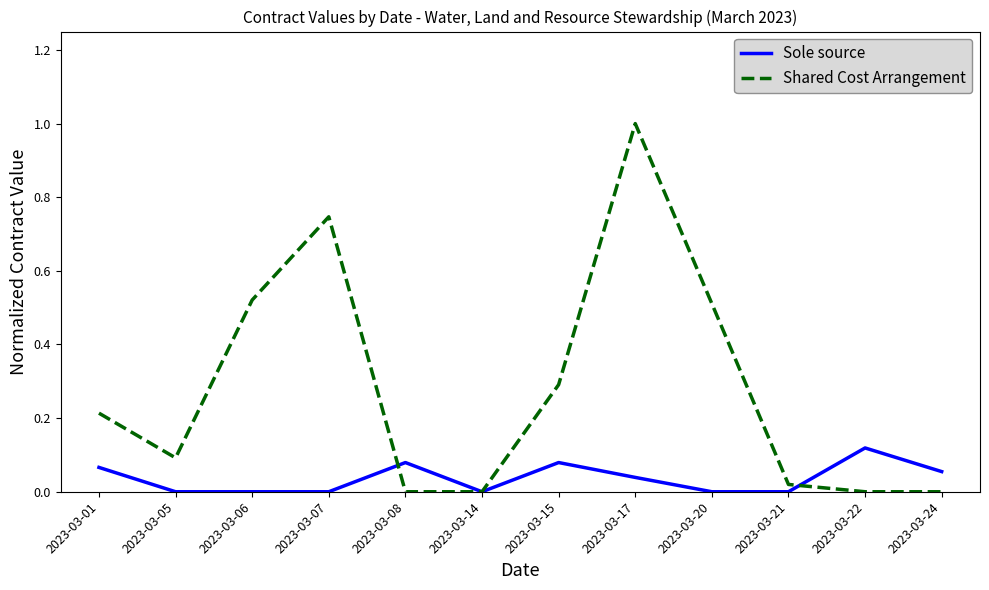

List the series in order of their peak value, highest first.

Shared Cost Arrangement, Sole source